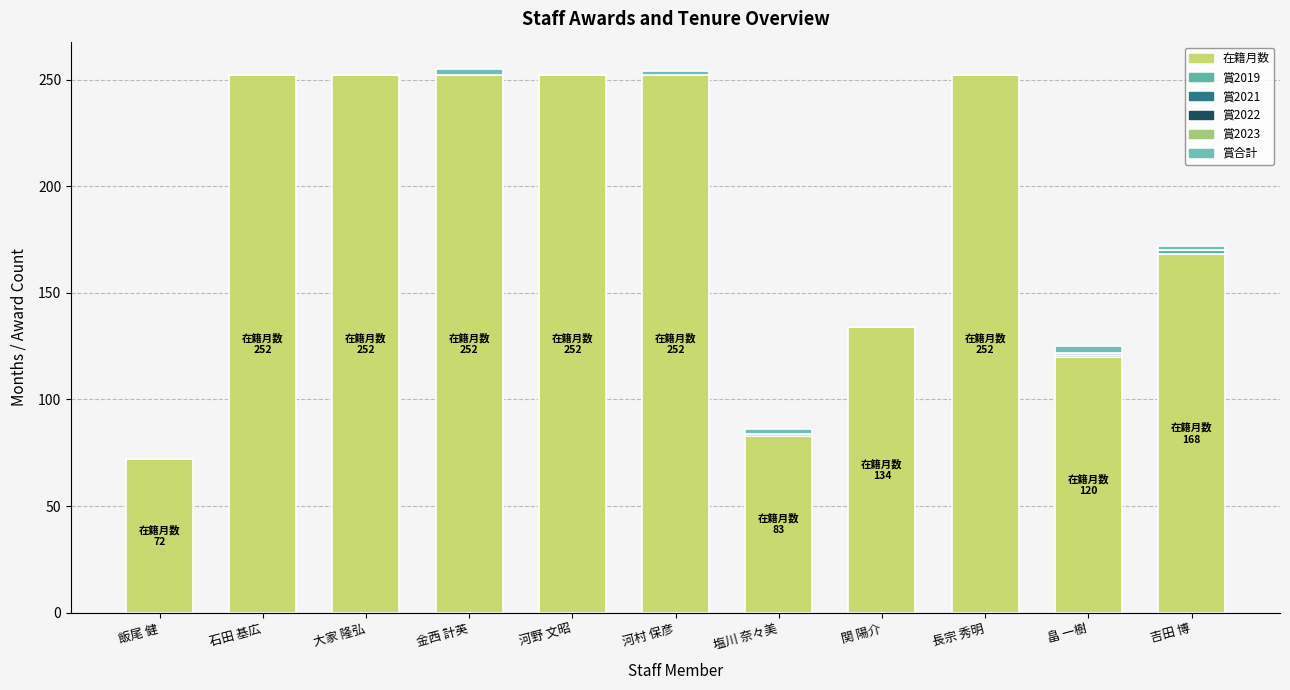

List the series in order of their peak value, lowest first.

賞2023, 賞2021, 賞2022, 賞2019, 賞合計, 在籍月数